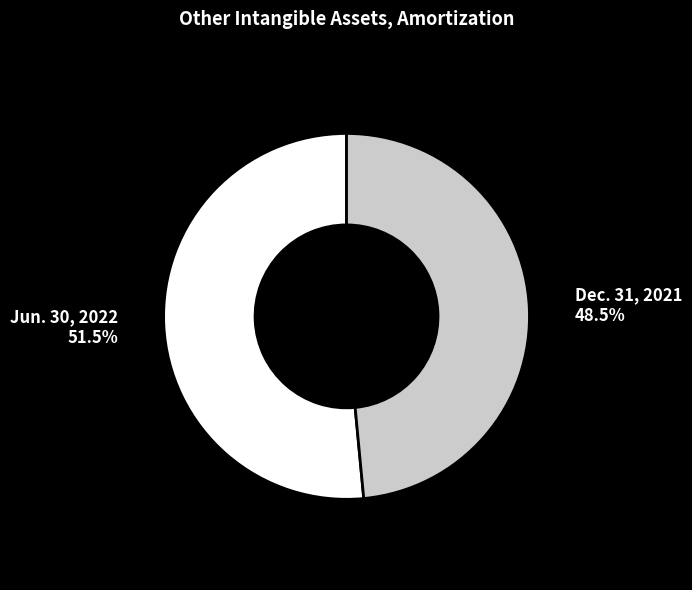

To the nearest percent, what is the difference between the largest and smallest slice percentages?

3%